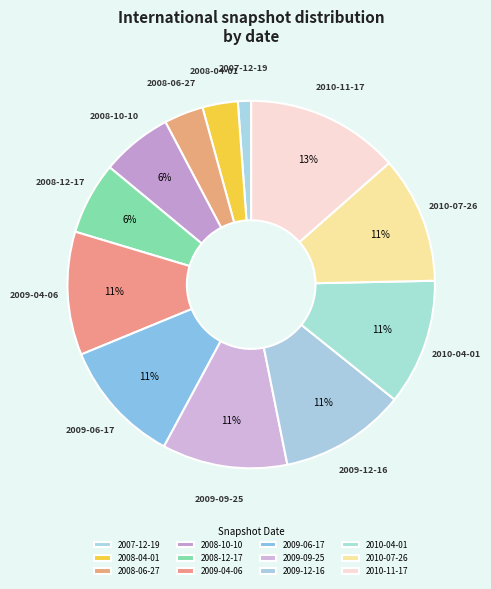

To the nearest percent, what is the combined percentage of 2010-07-26 and 2007-12-19?

12%